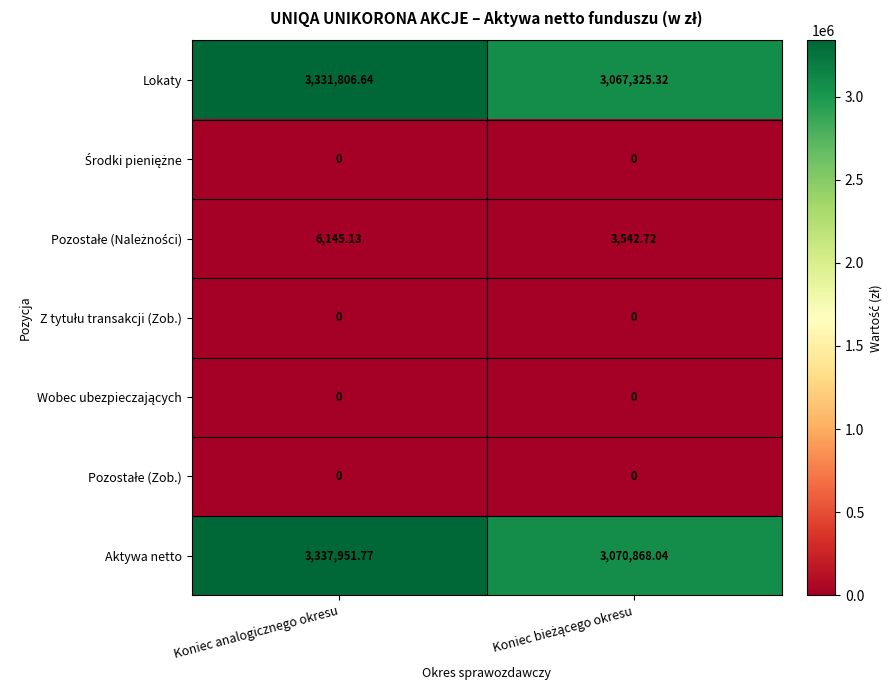

Which series has the largest total across all categories?

Aktywa netto